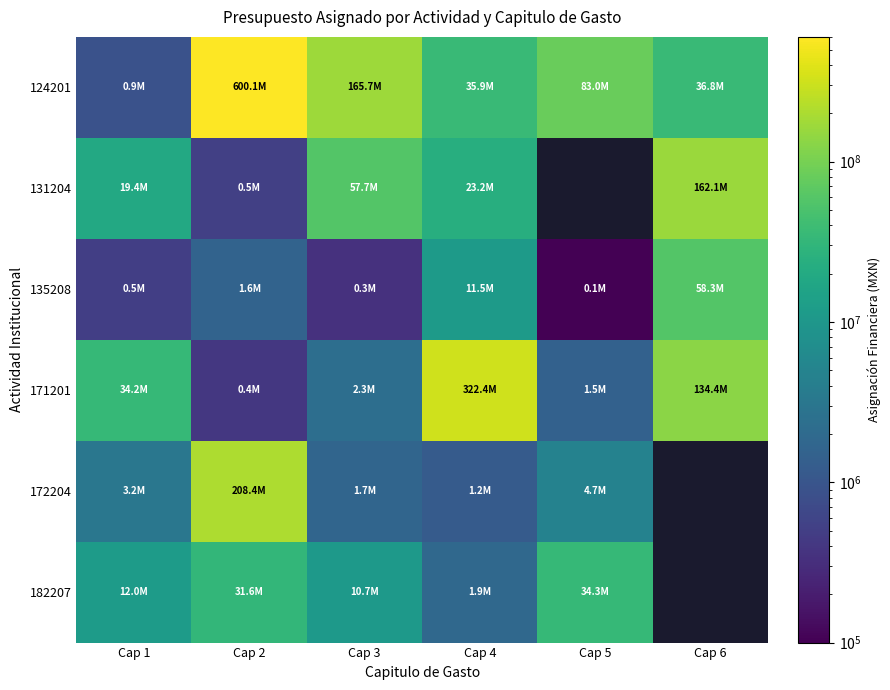

What is the total value across all series at Cap 2?

842545959.0